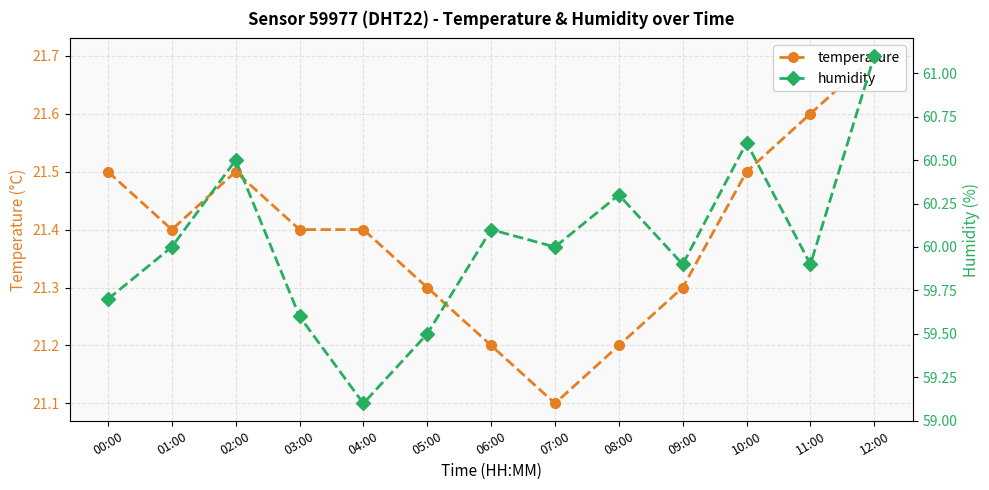

Reading left to right, transcribe all the data shown in this chart.

temperature: 00:00=21.5	01:00=21.4	02:00=21.5	03:00=21.4	04:00=21.4	05:00=21.3	06:00=21.2	07:00=21.1	08:00=21.2	09:00=21.3	10:00=21.5	11:00=21.6	12:00=21.7
humidity: 00:00=59.7	01:00=60.0	02:00=60.5	03:00=59.6	04:00=59.1	05:00=59.5	06:00=60.1	07:00=60.0	08:00=60.3	09:00=59.9	10:00=60.6	11:00=59.9	12:00=61.1